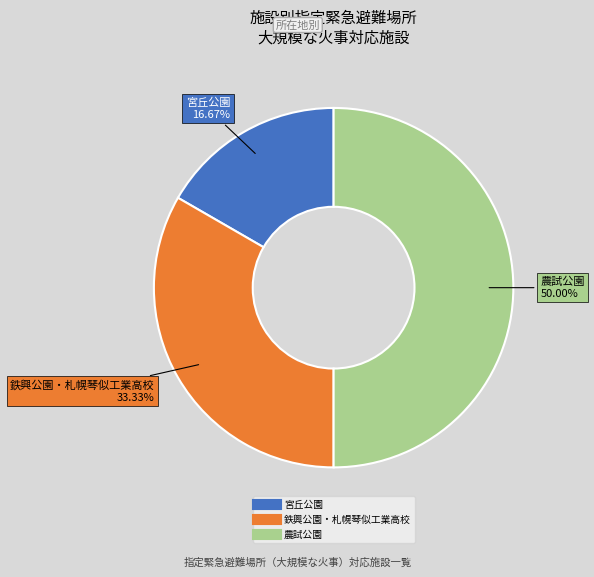

True or false: 宮丘公園 accounts for 17% of the total.

True